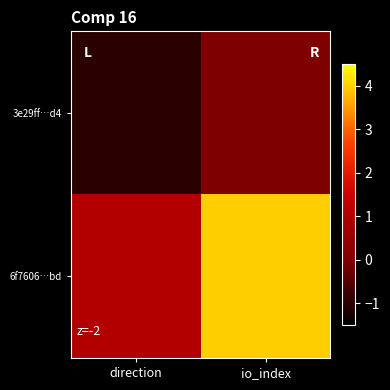

How many categories are shown in the chart?

2